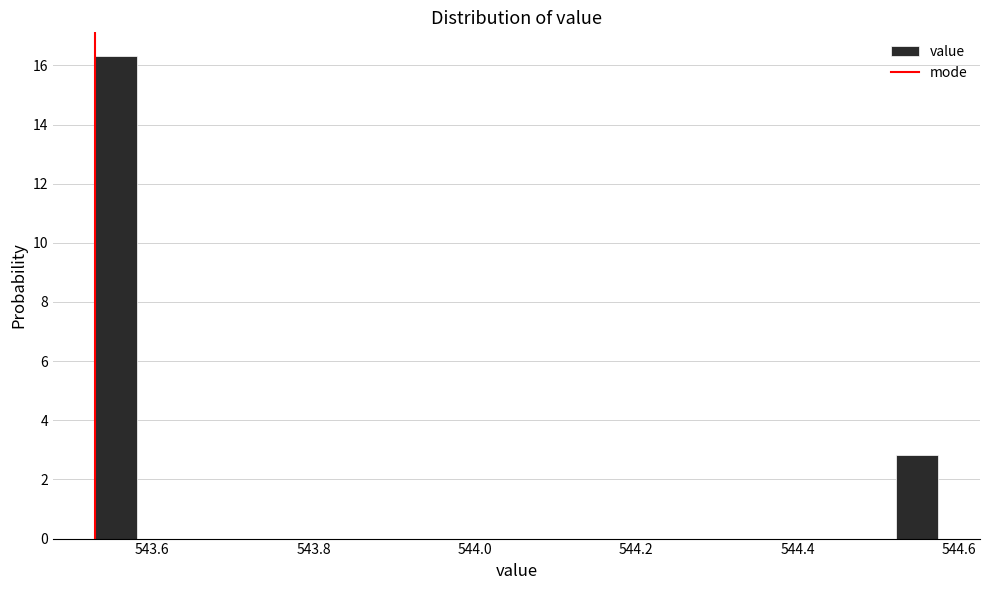

Around what value on the x-axis is the tallest bar? Give the approximate position of its centre, as read against the axis.

543.56